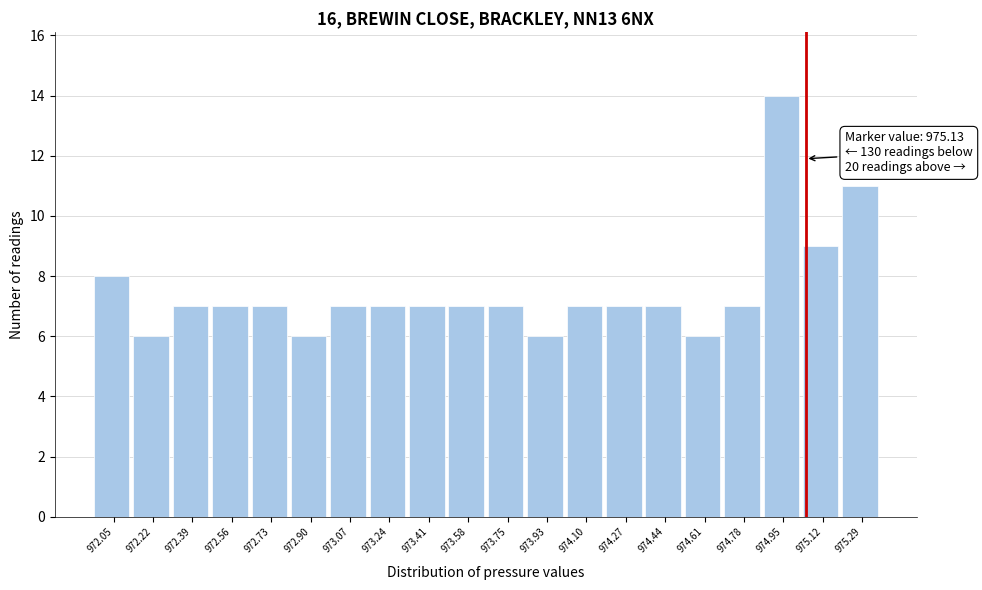

Reading left to right, what are all the values shown in this chart?

972.05=8	972.22=6	972.39=7	972.56=7	972.73=7	972.90=6	973.07=7	973.24=7	973.41=7	973.58=7	973.75=7	973.93=6	974.10=7	974.27=7	974.44=7	974.61=6	974.78=7	974.95=14	975.12=9	975.29=11